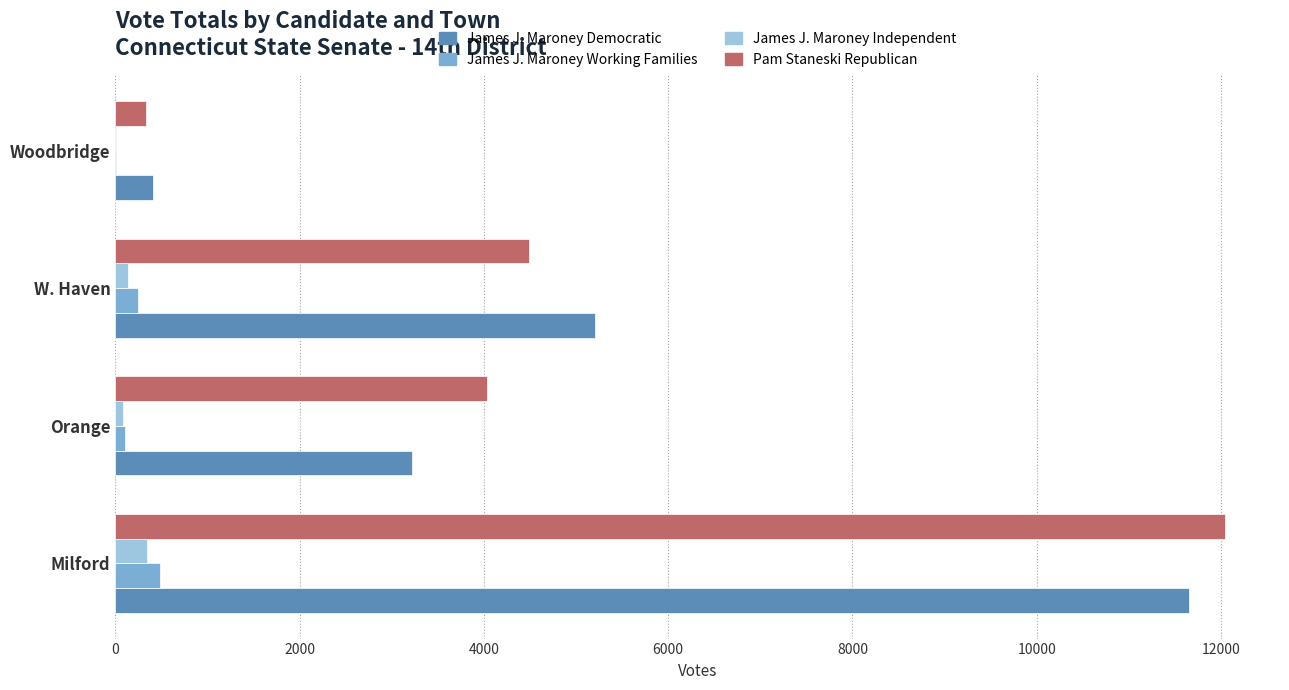

Is the value of James J. Maroney Working Families at Milford greater than the value of Pam Staneski Republican at W. Haven?

No